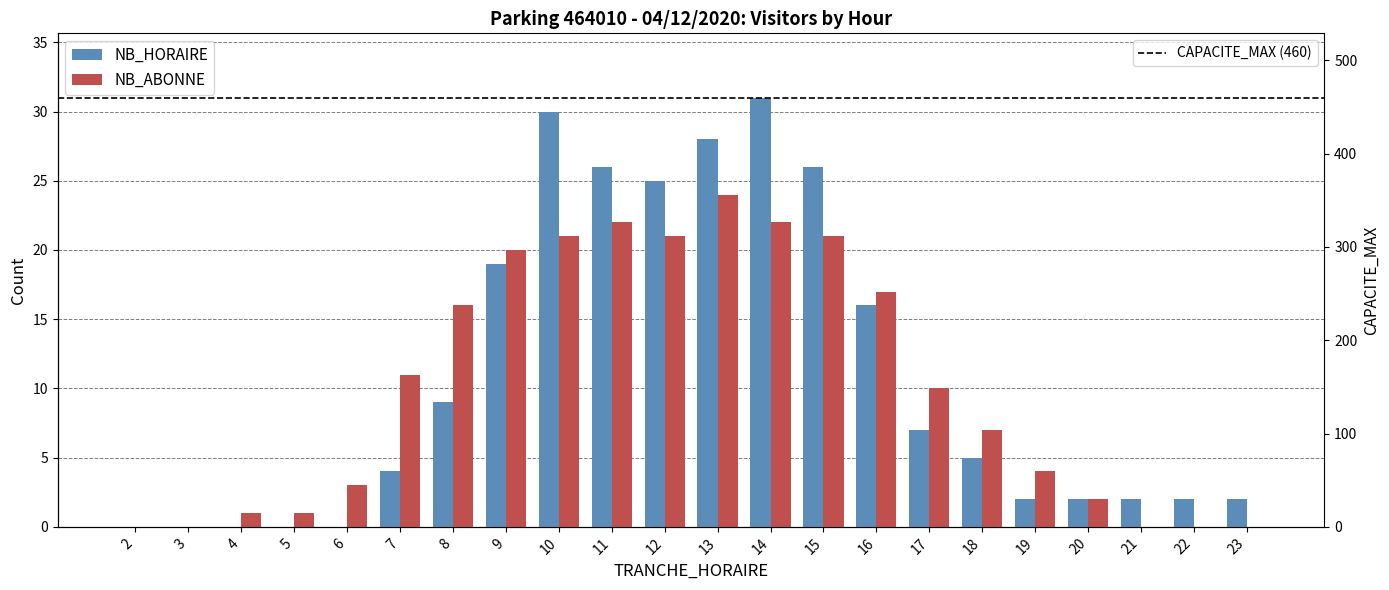

Rank the categories by NB_HORAIRE value from highest to lowest.

14, 10, 13, 11, 15, 12, 9, 16, 8, 17, 18, 7, 19, 20, 21, 22, 23, 2, 3, 4, 5, 6